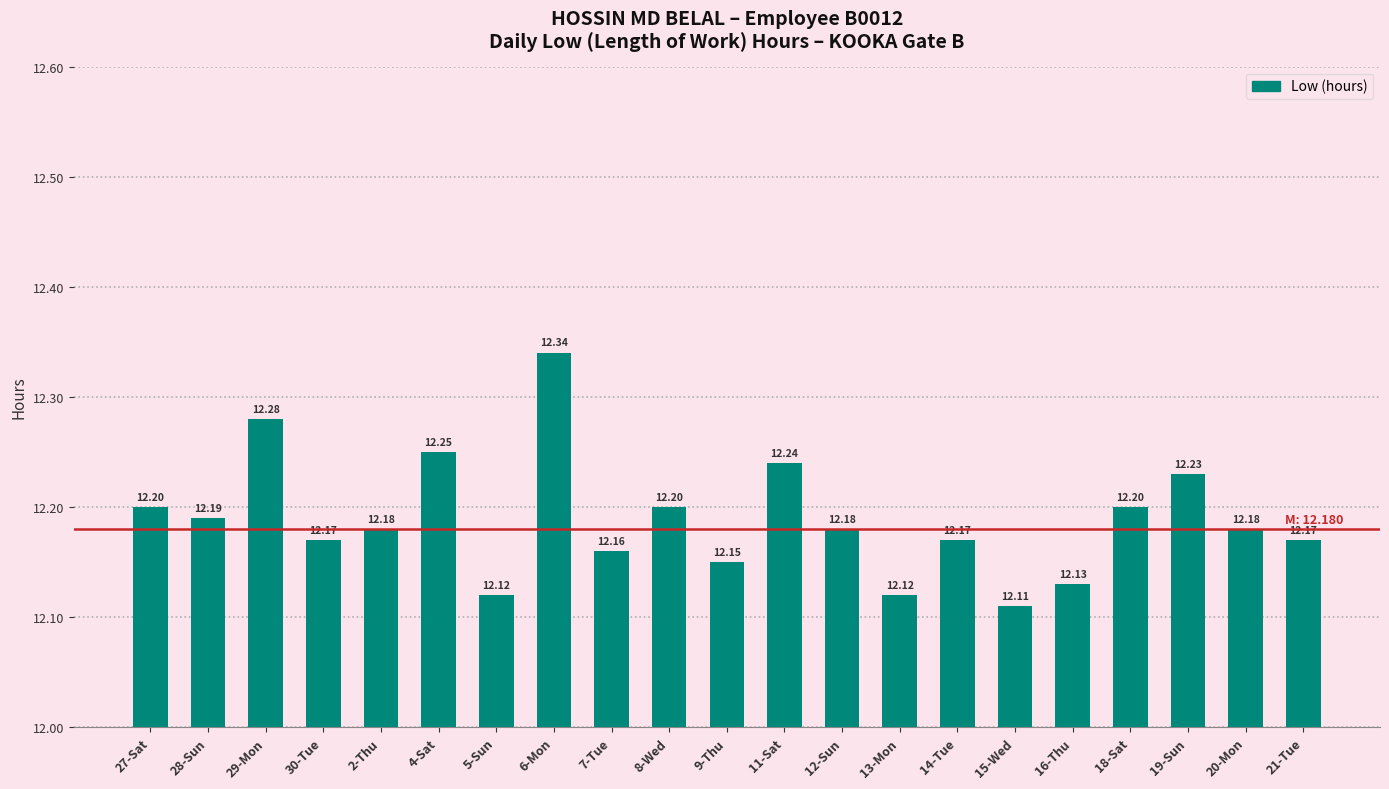

The chart shows a value of 12.2 at 21-Tue. True or false?

True